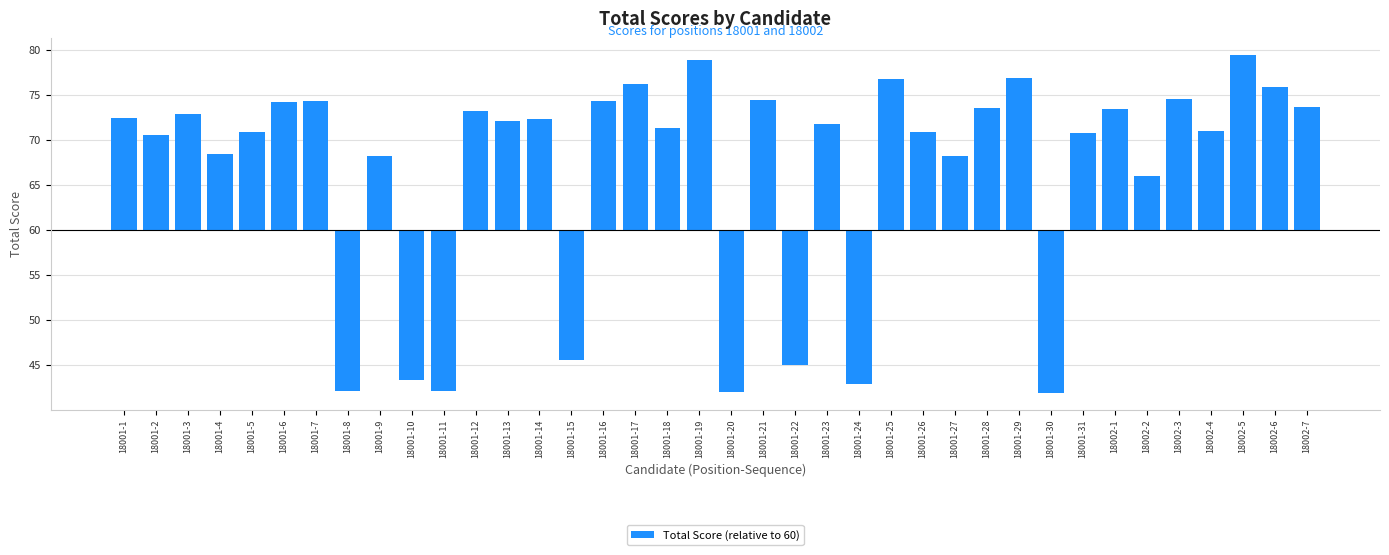

List the labels in order of value, largest first.

18002-5, 18001-19, 18001-29, 18001-25, 18001-17, 18002-6, 18002-3, 18001-21, 18001-7, 18001-16, 18001-6, 18002-7, 18001-28, 18002-1, 18001-12, 18001-3, 18001-1, 18001-14, 18001-13, 18001-23, 18001-18, 18002-4, 18001-26, 18001-5, 18001-31, 18001-2, 18001-4, 18001-9, 18001-27, 18002-2, 18001-15, 18001-22, 18001-10, 18001-24, 18001-8, 18001-11, 18001-20, 18001-30